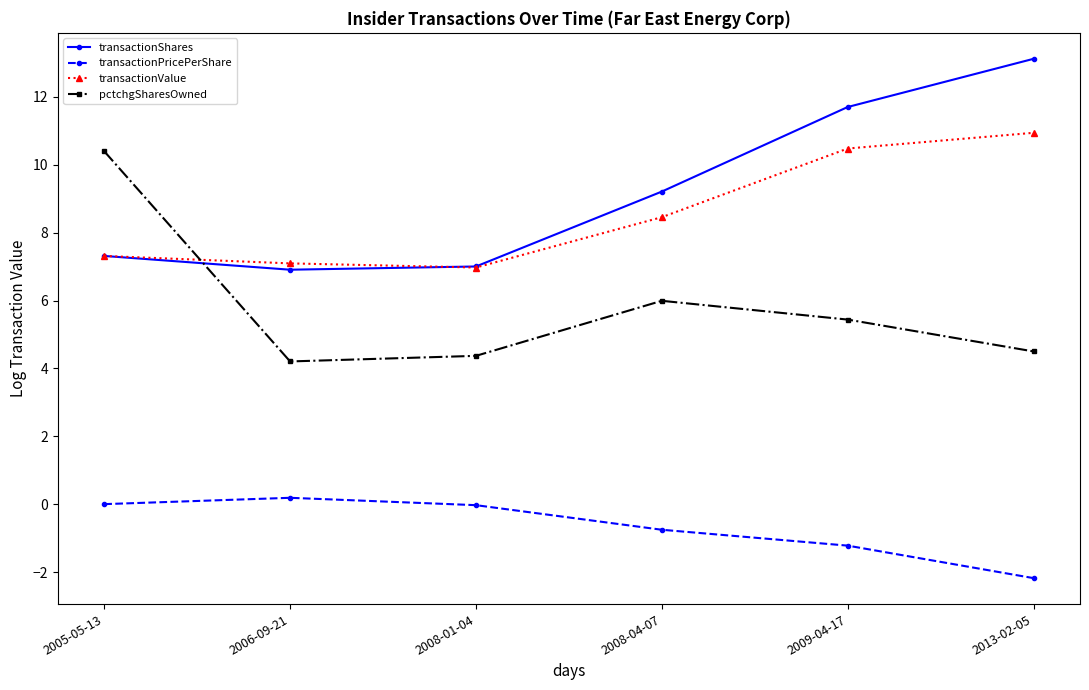

What is the difference between the maximum and second lowest values in the transactionValue series?

3.8